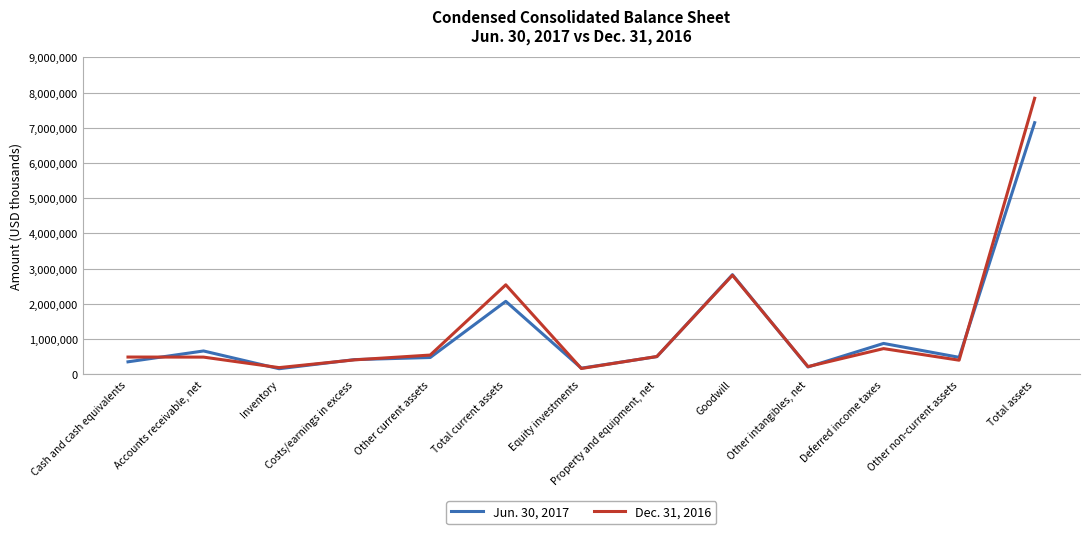

Where is the first local minimum for Dec. 31, 2016?

Inventory